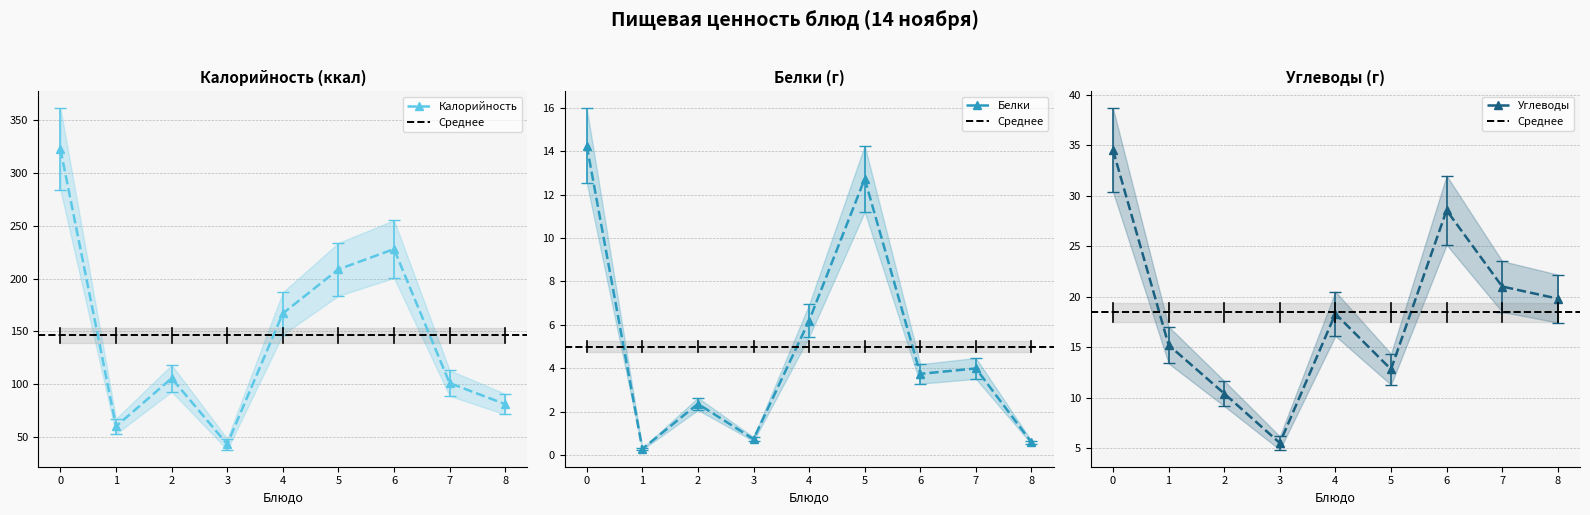

Rank the series by their maximum value, from lowest to highest.

Белки, Углеводы, Калорийность